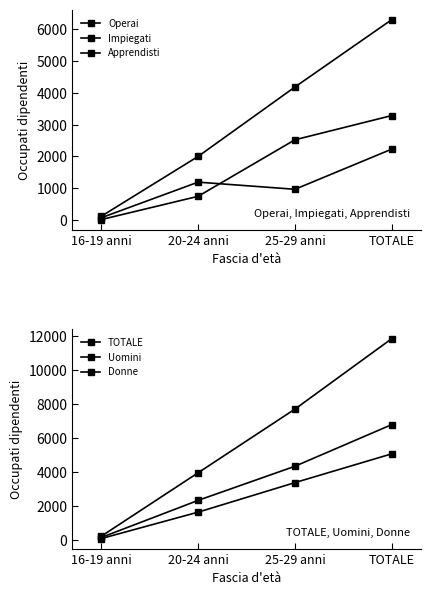

Between 20-24 anni and 25-29 anni, which series saw the biggest shift?

TOTALE